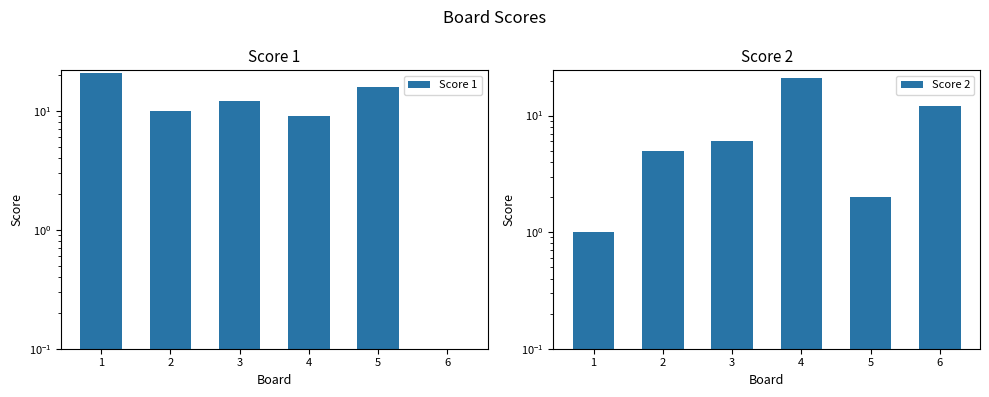

Is the value of Score 1 at 3 greater than the value of Score 2 at 2?

Yes